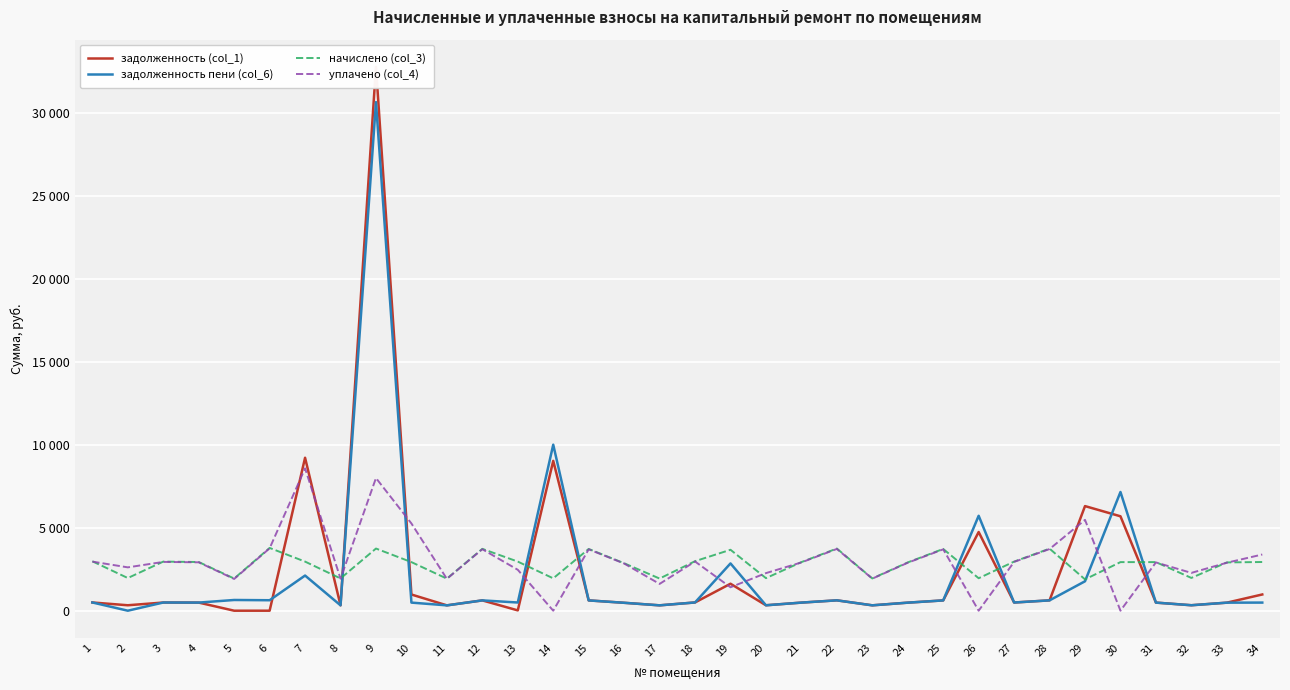

At which label is уплачено (col_4) closest to 4291?

6